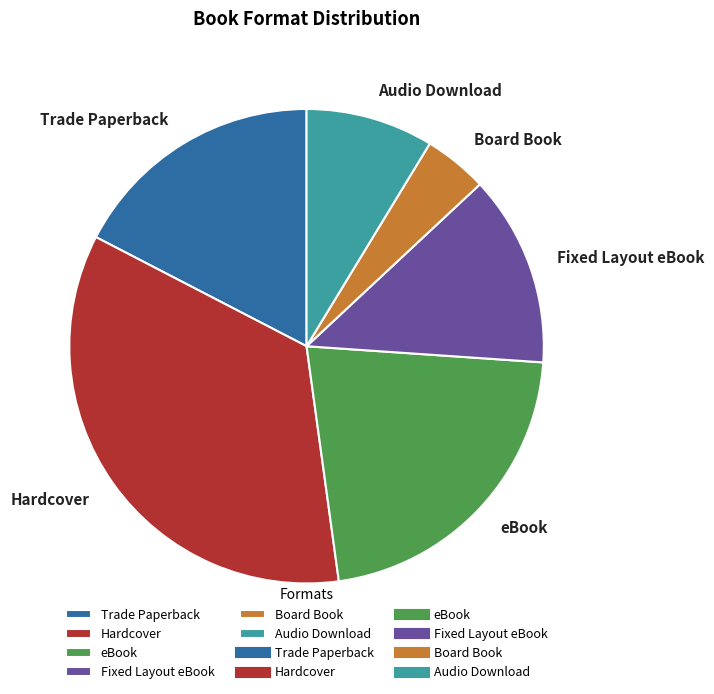

True or false: Trade Paperback accounts for 24% of the total.

False